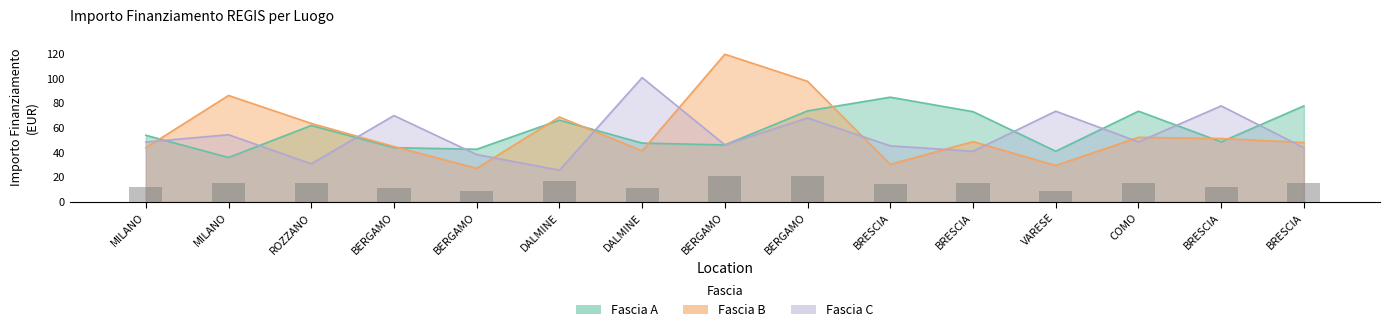

How many values in the Fascia C series exceed 48?

8